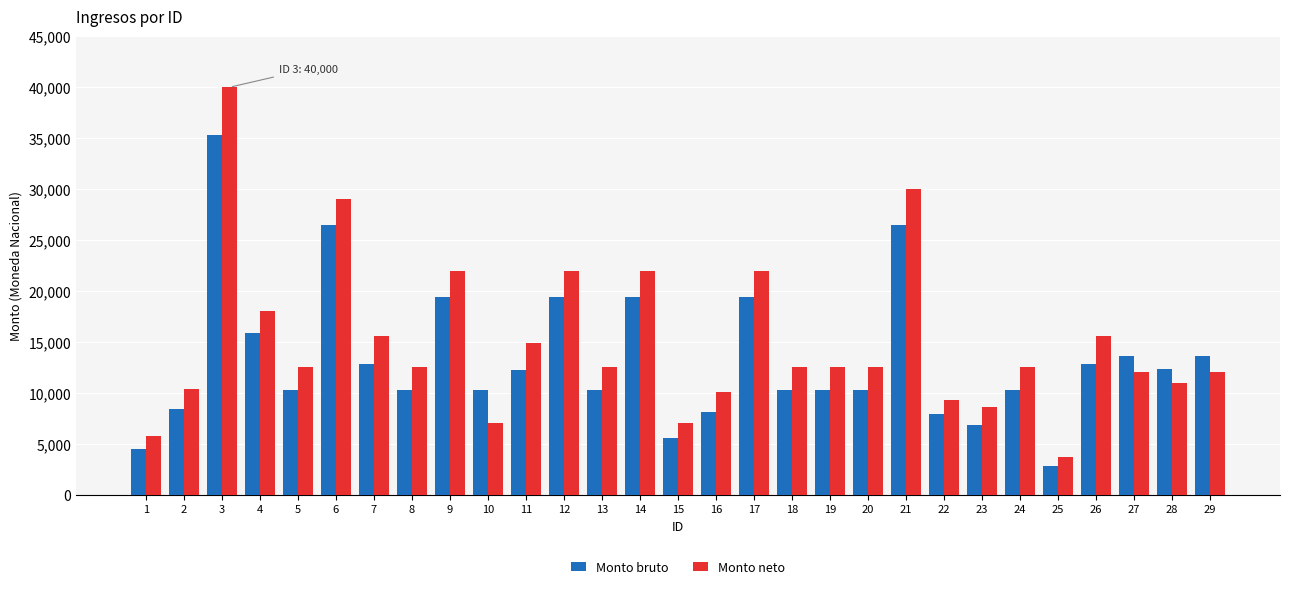

What is the total value across all series at 18?

22824.2